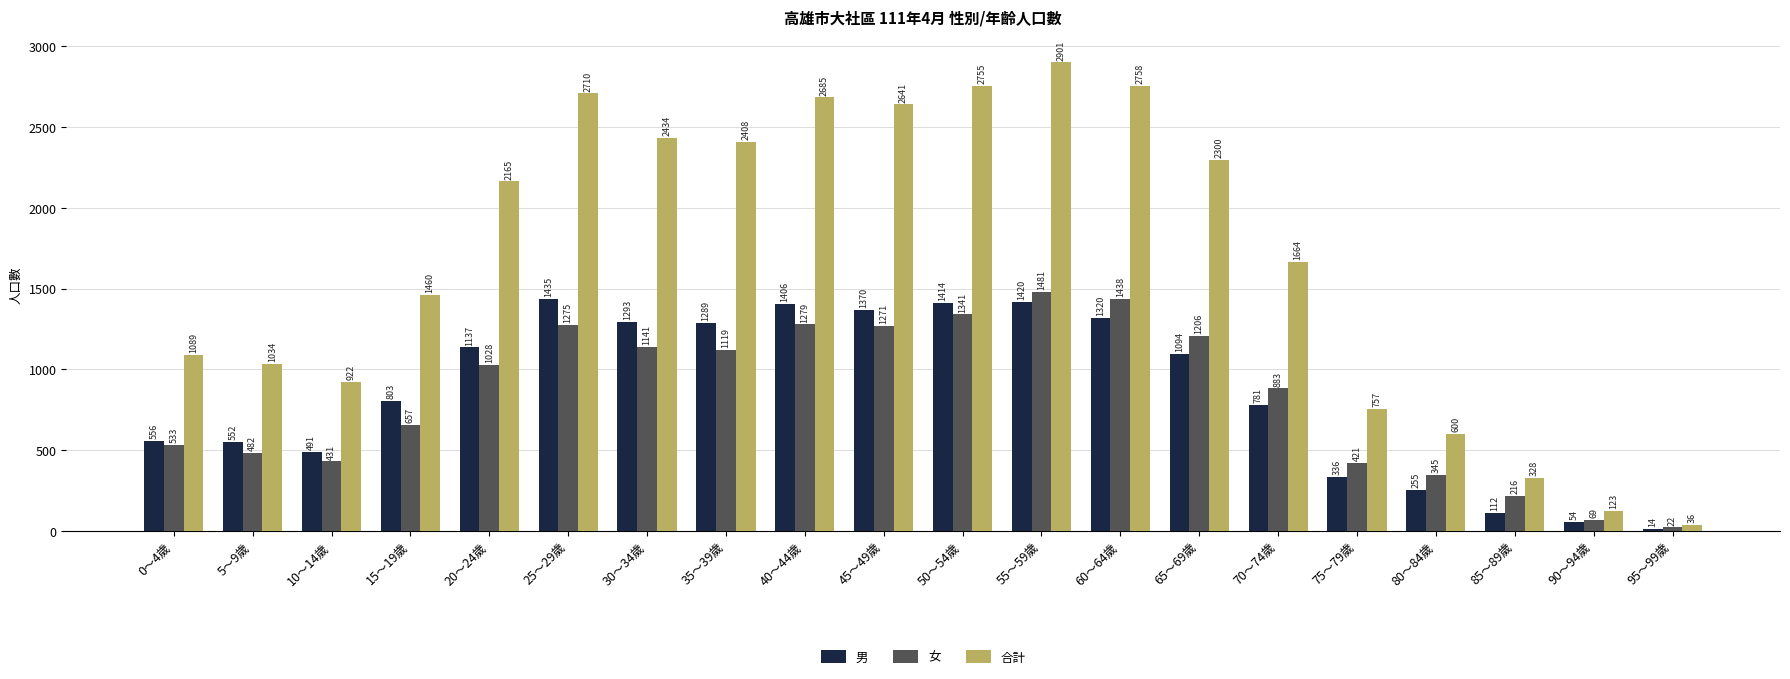

What is the maximum value shown in the chart?

2901